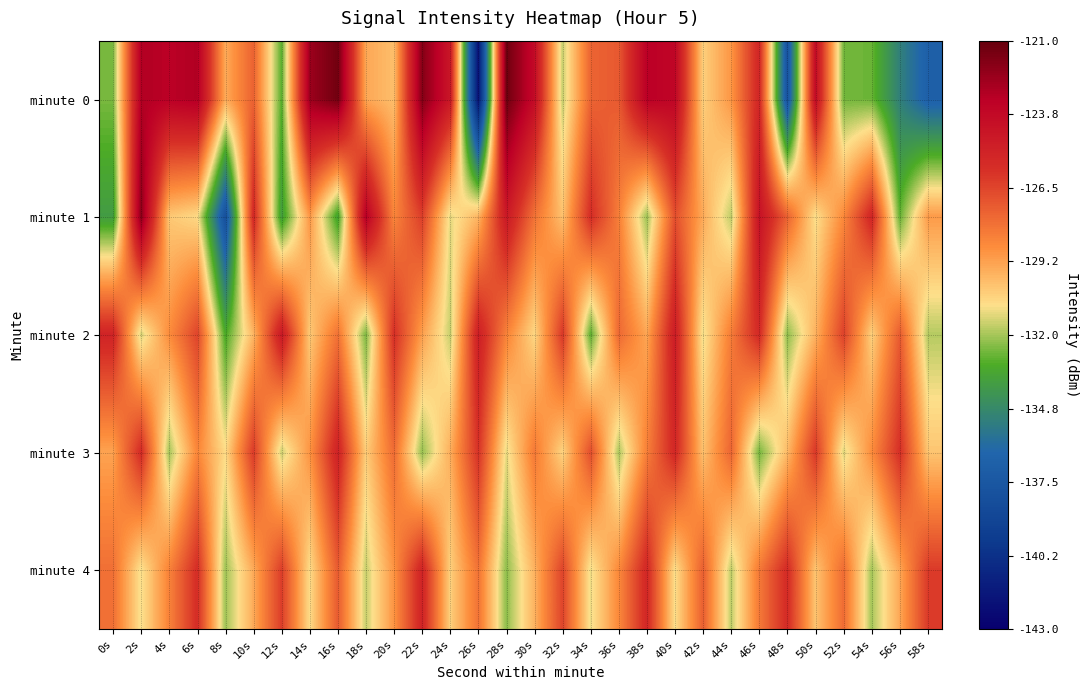

What is the spread (max minus min) of values at 58s?

10.6